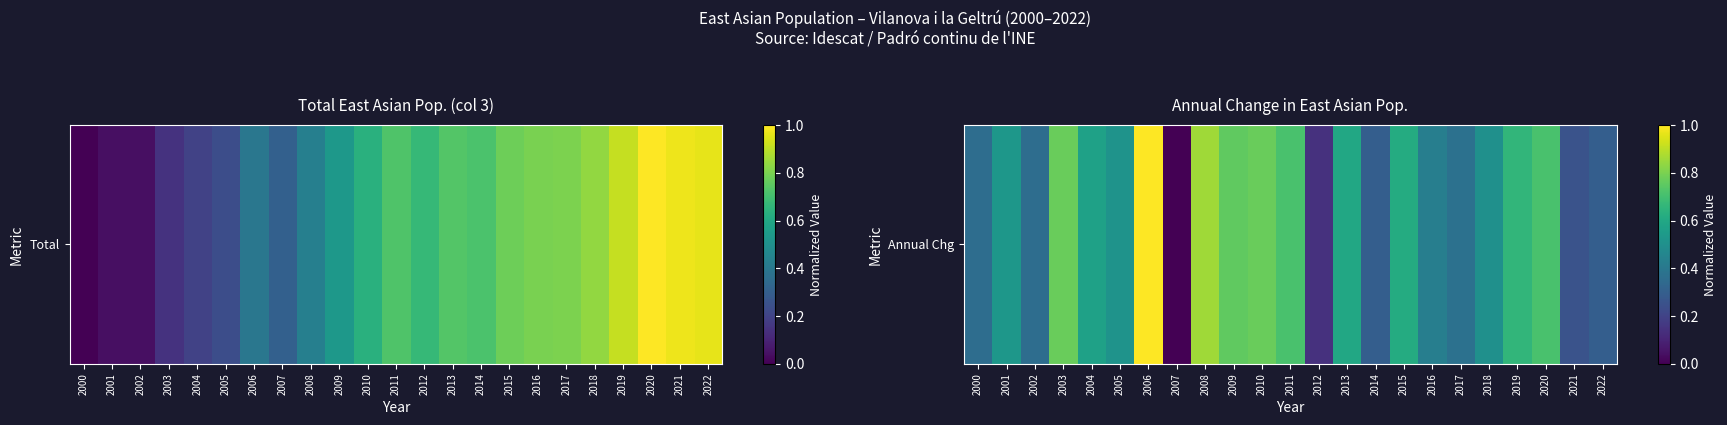

Reading left to right, list all the values displayed in this chart.

2000=0.4	2001=0.5	2002=0.4	2003=0.8	2004=0.6	2005=0.5	2006=1.0	2007=0.0	2008=0.9	2009=0.8	2010=0.8	2011=0.7	2012=0.1	2013=0.6	2014=0.3	2015=0.6	2016=0.4	2017=0.4	2018=0.5	2019=0.7	2020=0.7	2021=0.3	2022=0.3